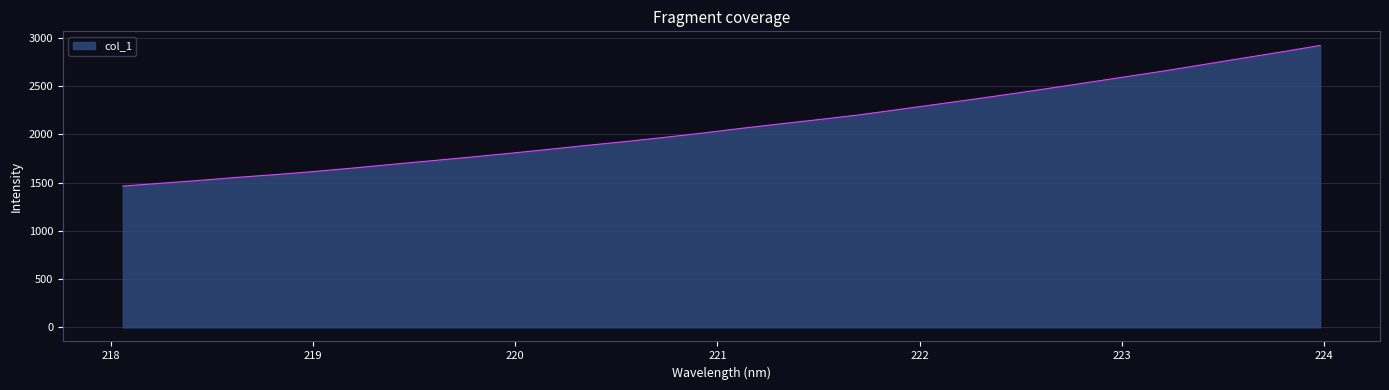

What is the difference between the maximum and minimum values?

1458.1